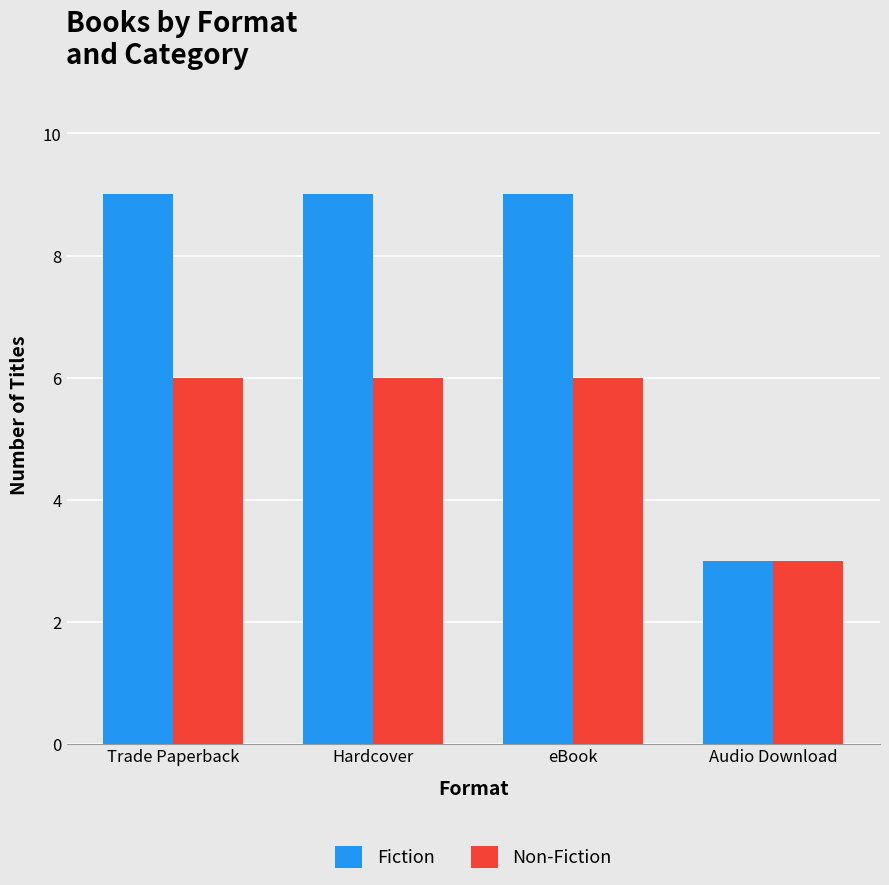

What is the difference between the Non-Fiction values at Audio Download and Hardcover?

3